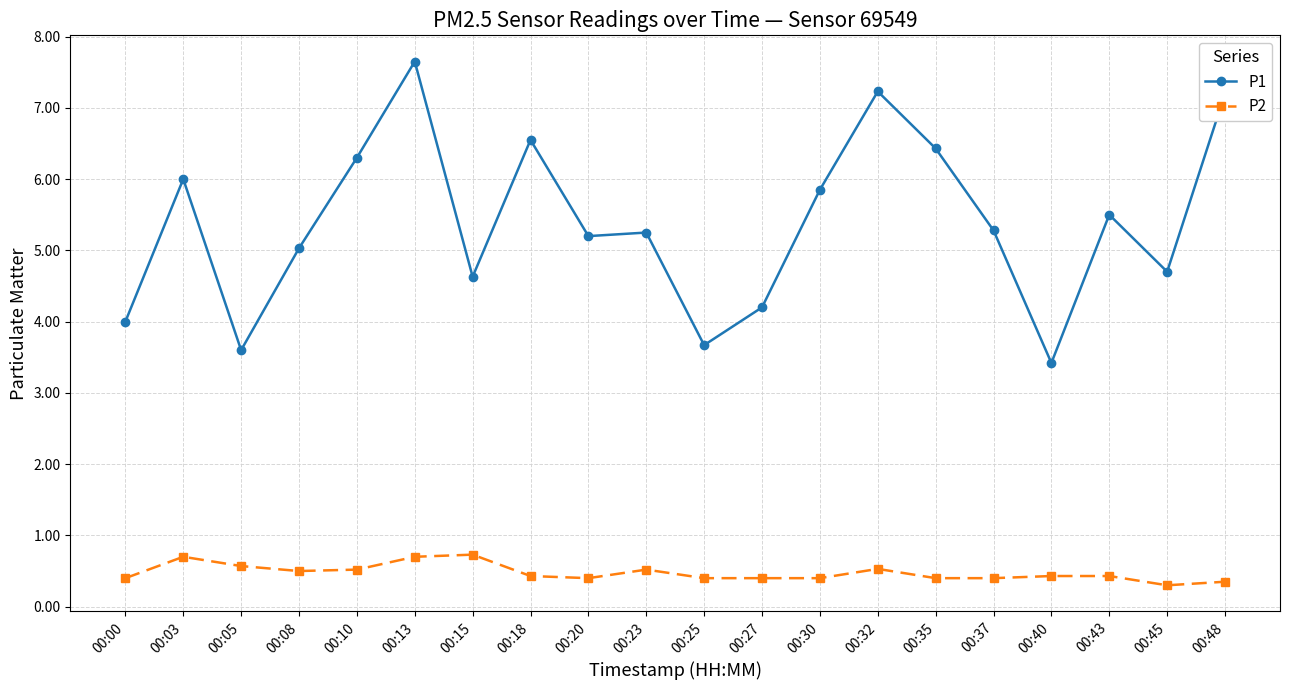

Read the P1 value at 00:10.

6.3